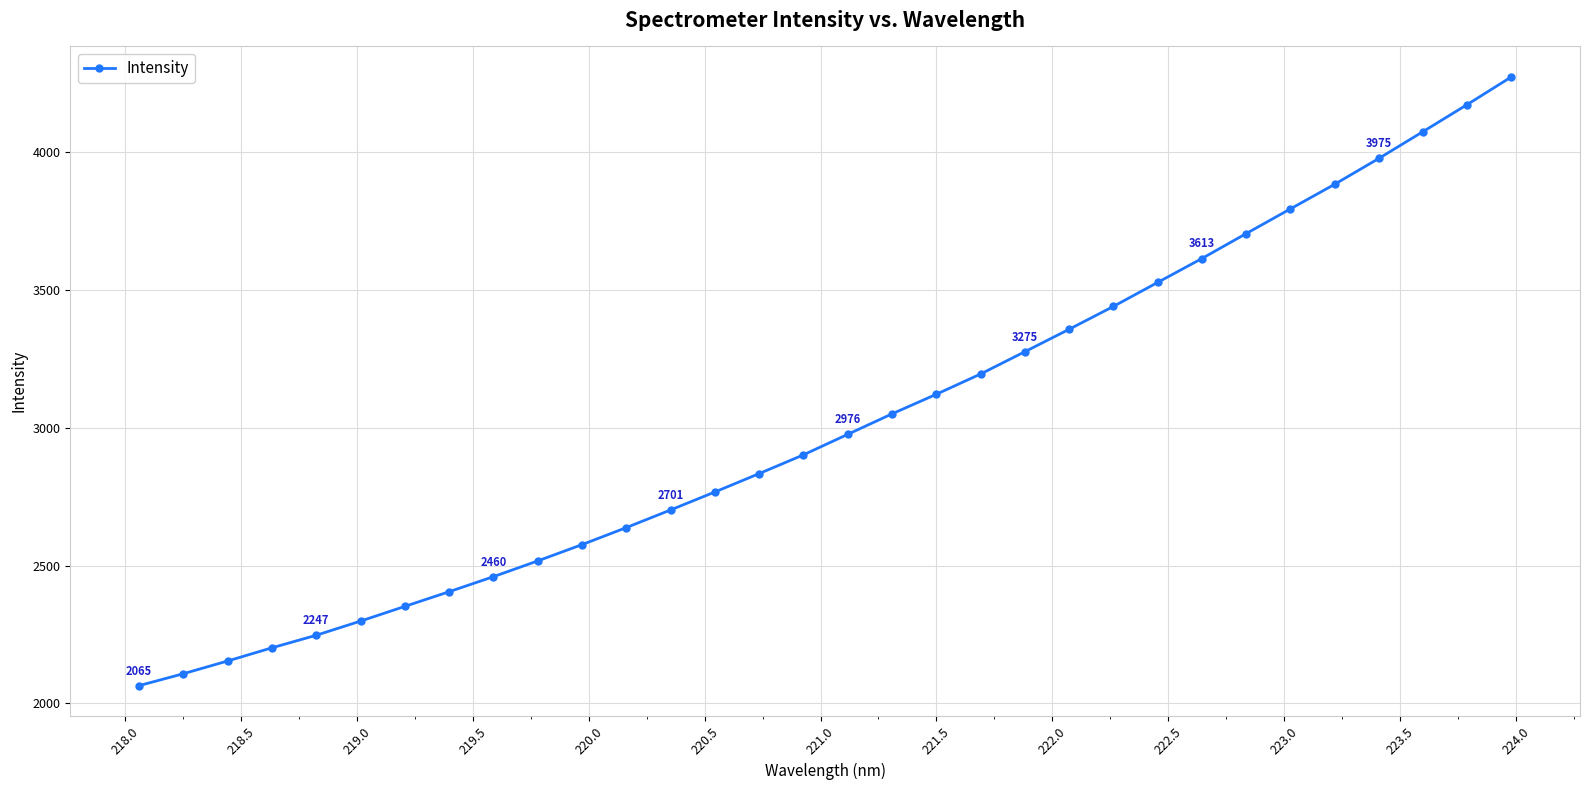

What is the value of the 6th point from the left?

2298.6